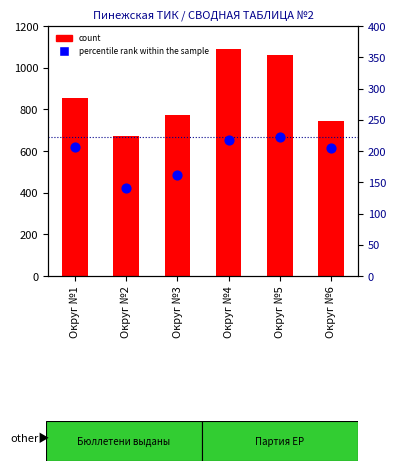

Which series has the largest Y range (max minus min)?

count